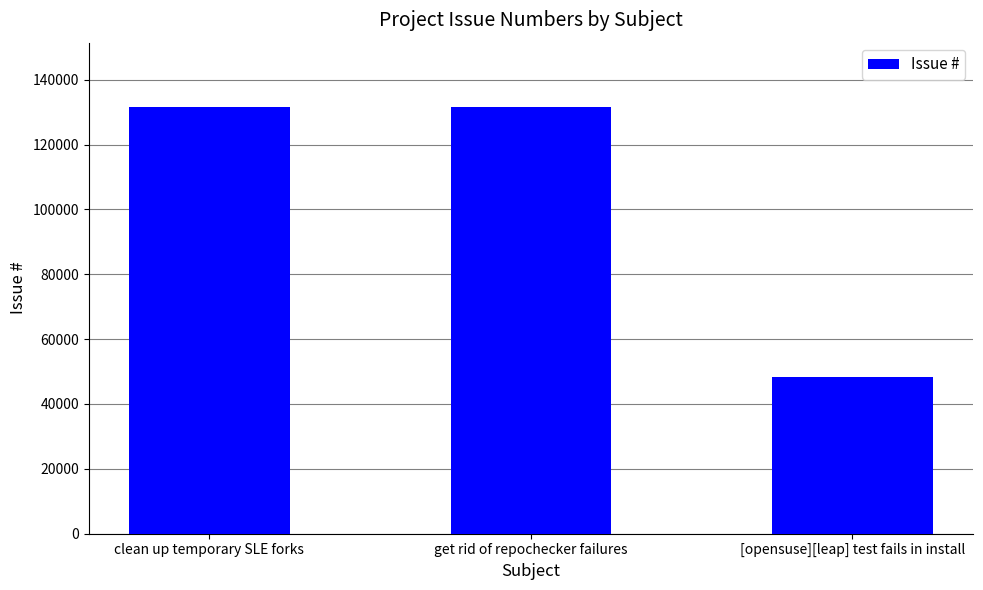

What is the maximum value shown in the chart?

131696